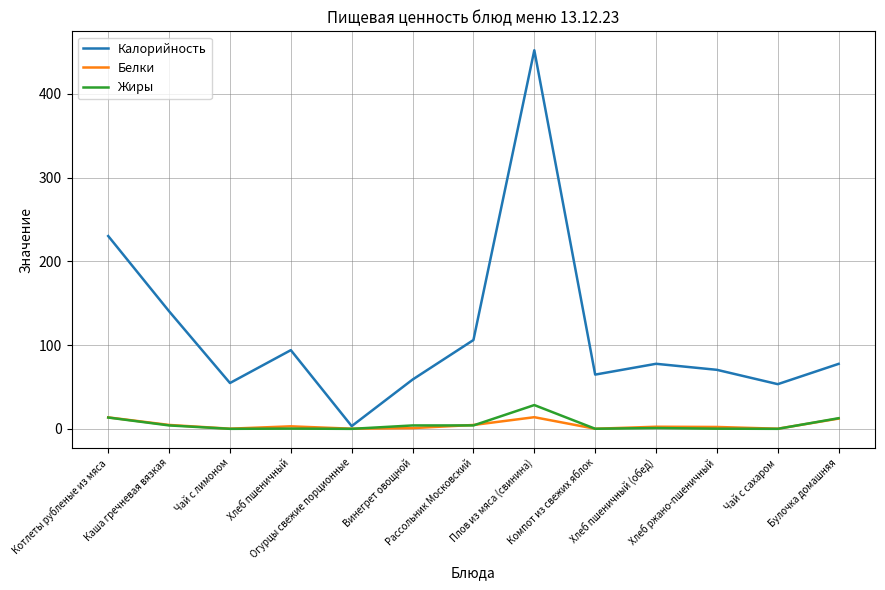

What value does the Жиры series have at Винегрет овощной?

4.1